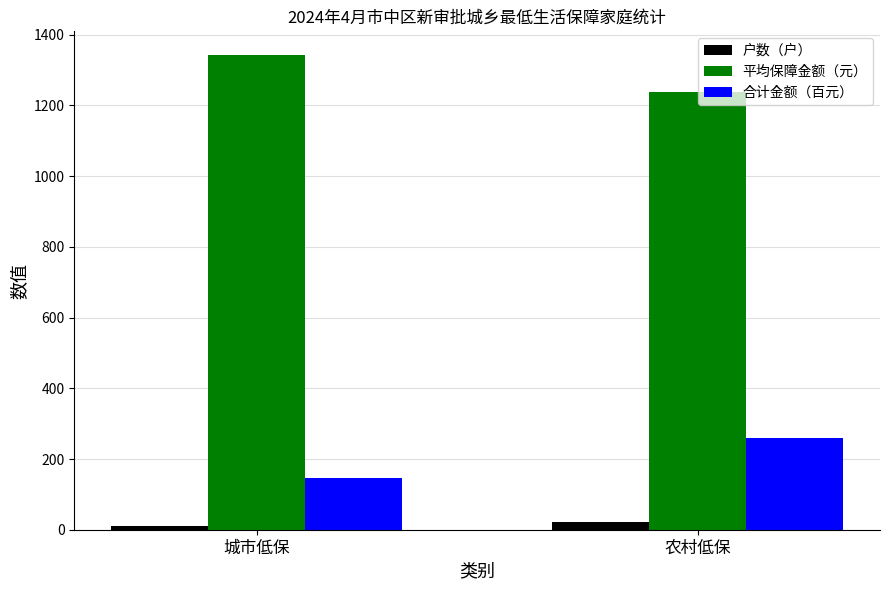

Reading right to left, what are all the values shown in this chart?

户数（户）: 21.0	11.0
平均保障金额（元）: 1236.9	1342.5
合计金额（百元）: 259.8	147.7